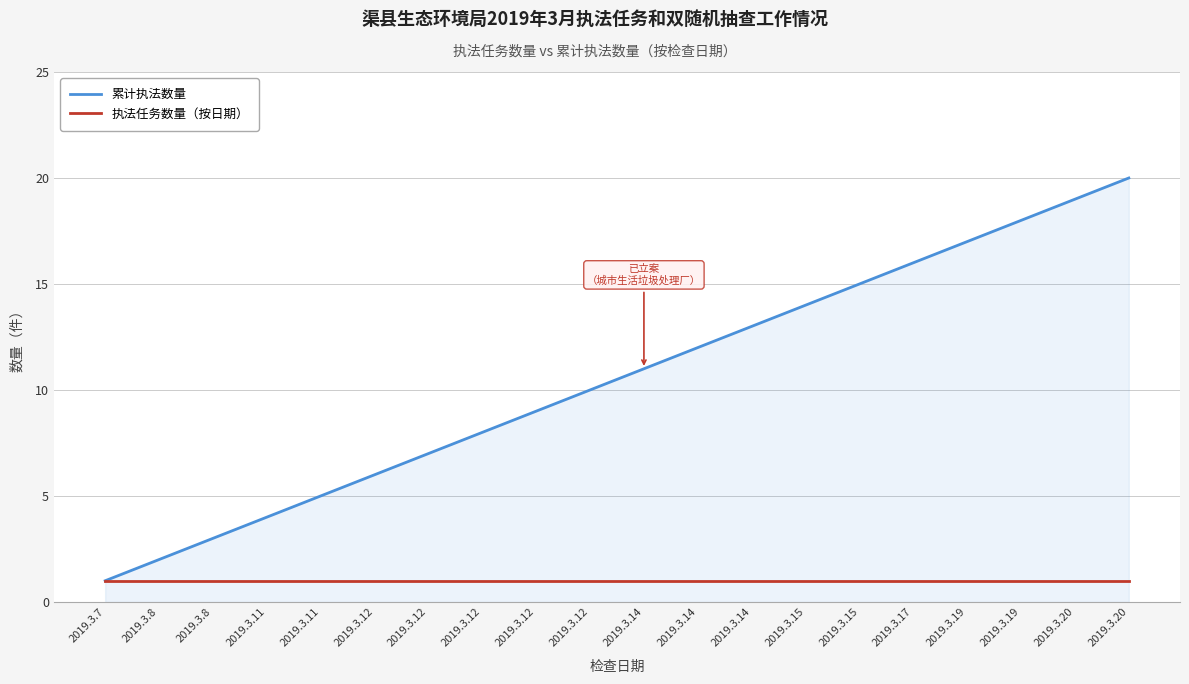

Between 2019.3.12 and 2019.3.12, which series saw the biggest shift?

累计执法数量